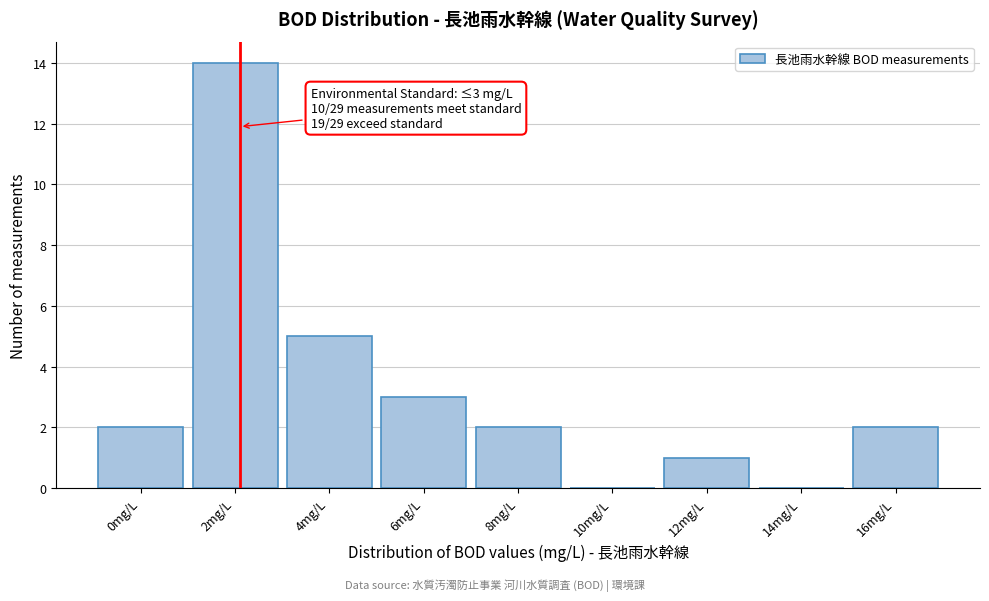

Reading left to right, extract all data points from this chart.

0mg/L=2	2mg/L=14	4mg/L=5	6mg/L=3	8mg/L=2	10mg/L=0	12mg/L=1	14mg/L=0	16mg/L=2